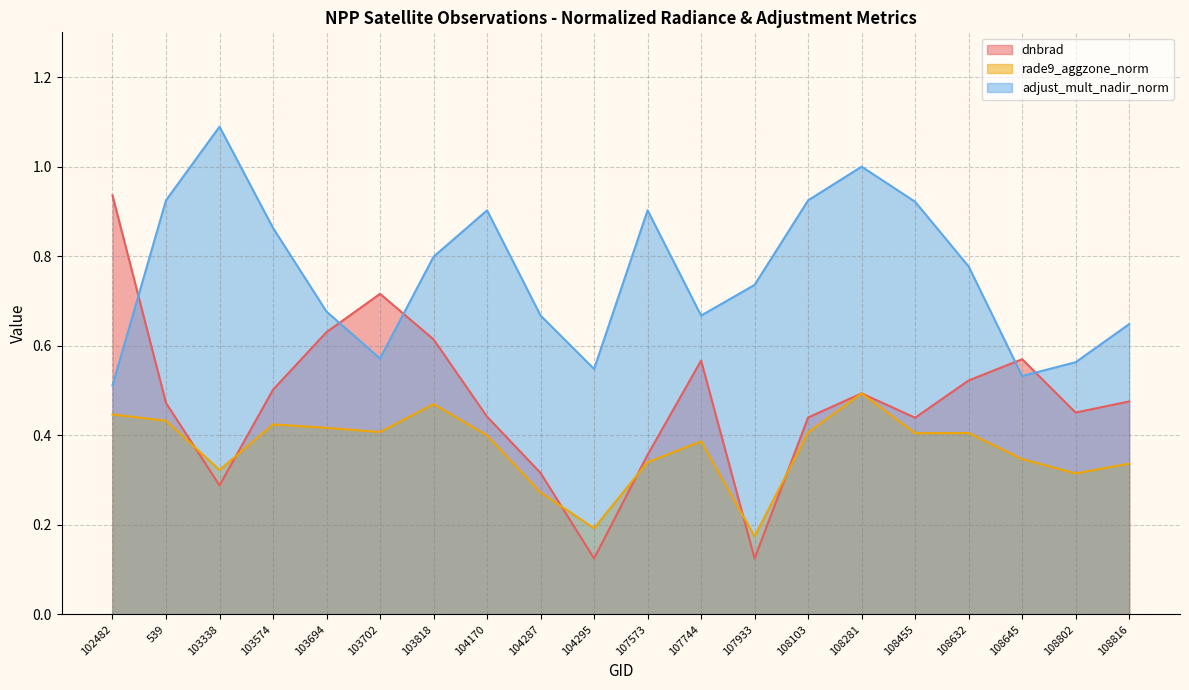

Which series ends up on top after the final intersection of dnbrad and adjust_mult_nadir_norm?

adjust_mult_nadir_norm